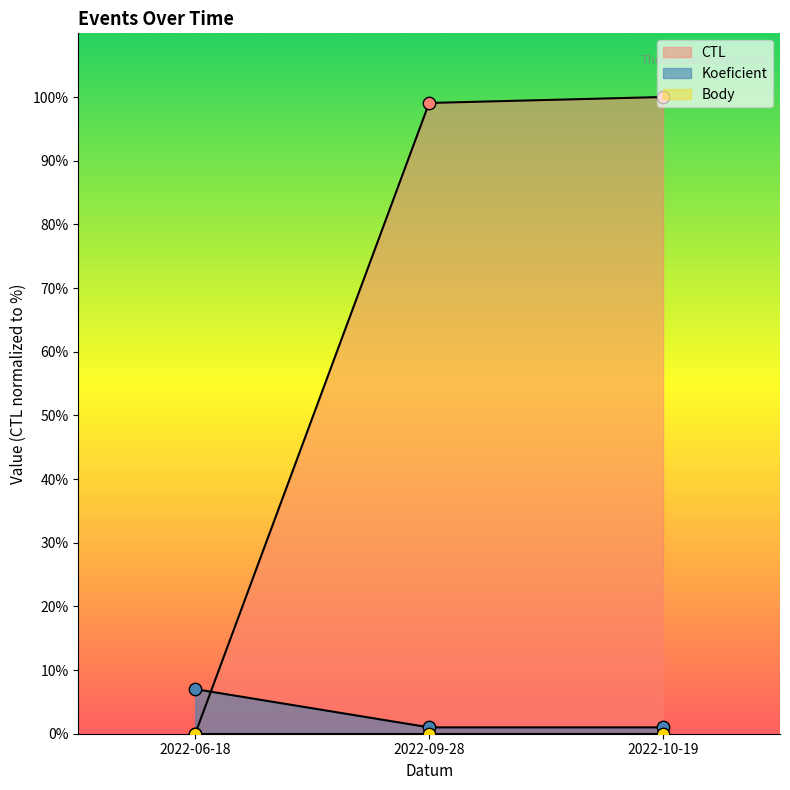

At how many categories does at least one series exceed 26?

2